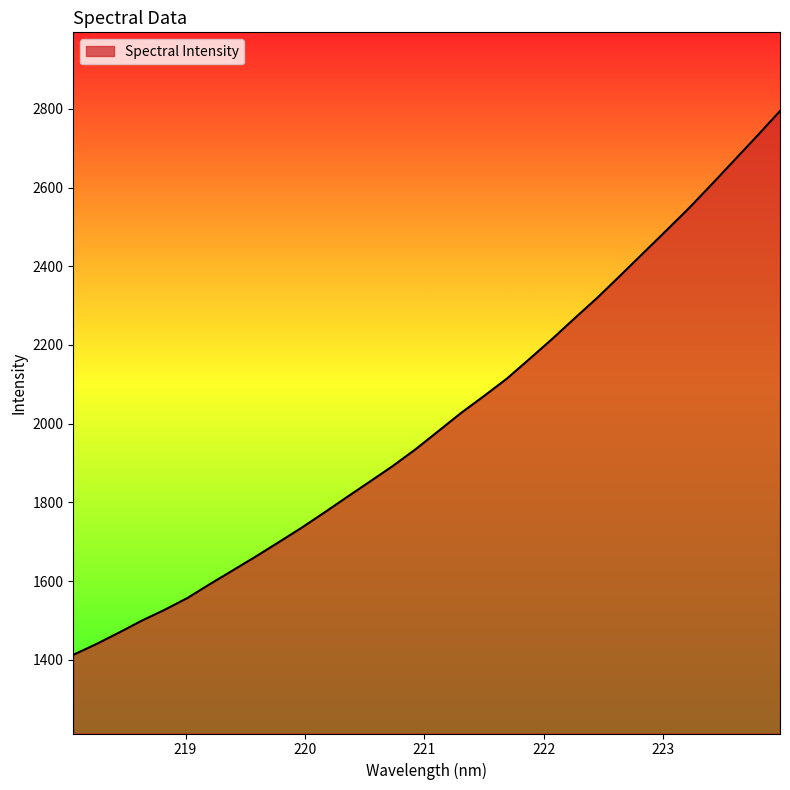

What is the maximum value shown in the chart?

2794.6